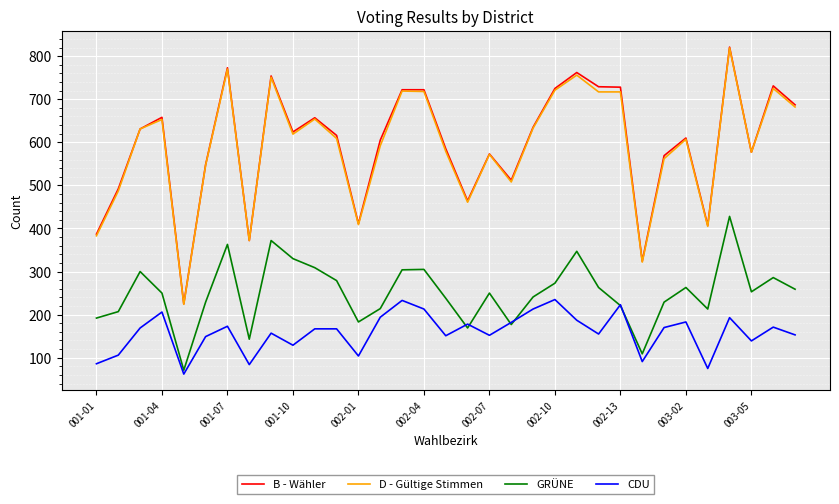

What is the minimum value for GRÜNE?

71